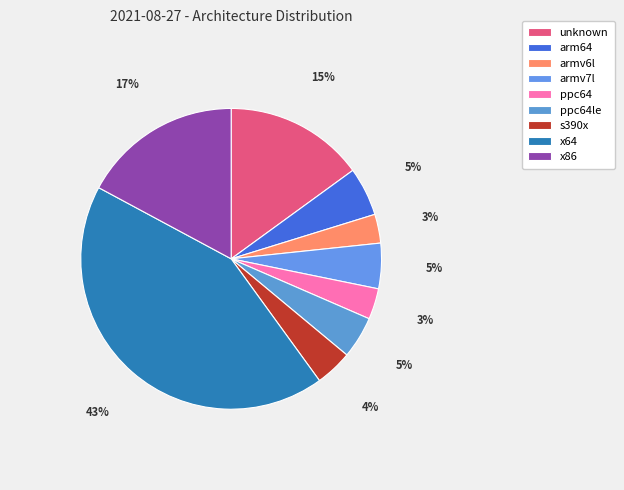

Which slice is the smallest?

armv6l